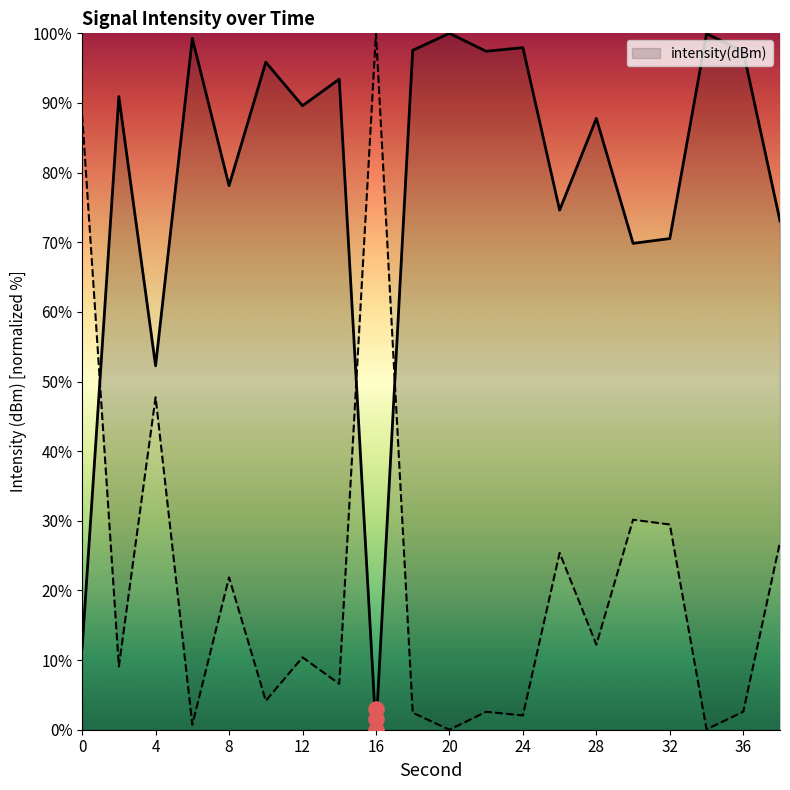

What is the change in value from 0 to 20?

+88.3